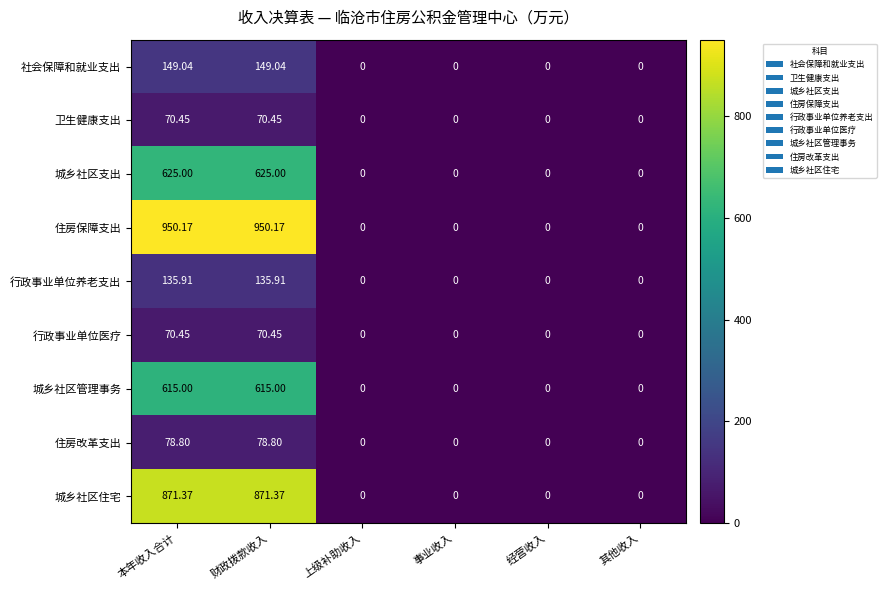

Between 本年收入合计 and 事业收入, which series saw the biggest shift?

住房保障支出